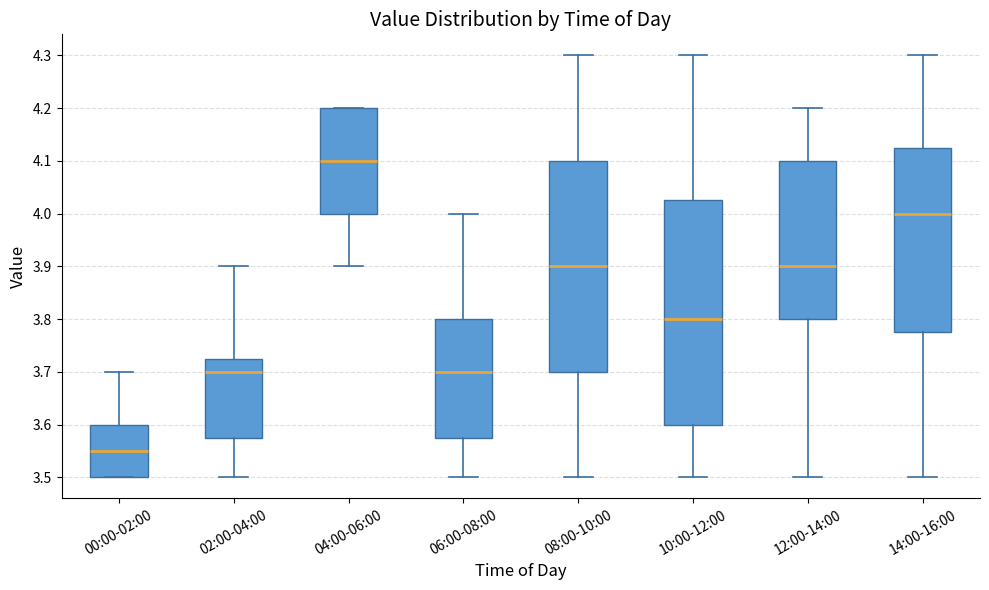

Comparing the boxes themselves (not the whiskers), which one is the tallest?

10:00-12:00